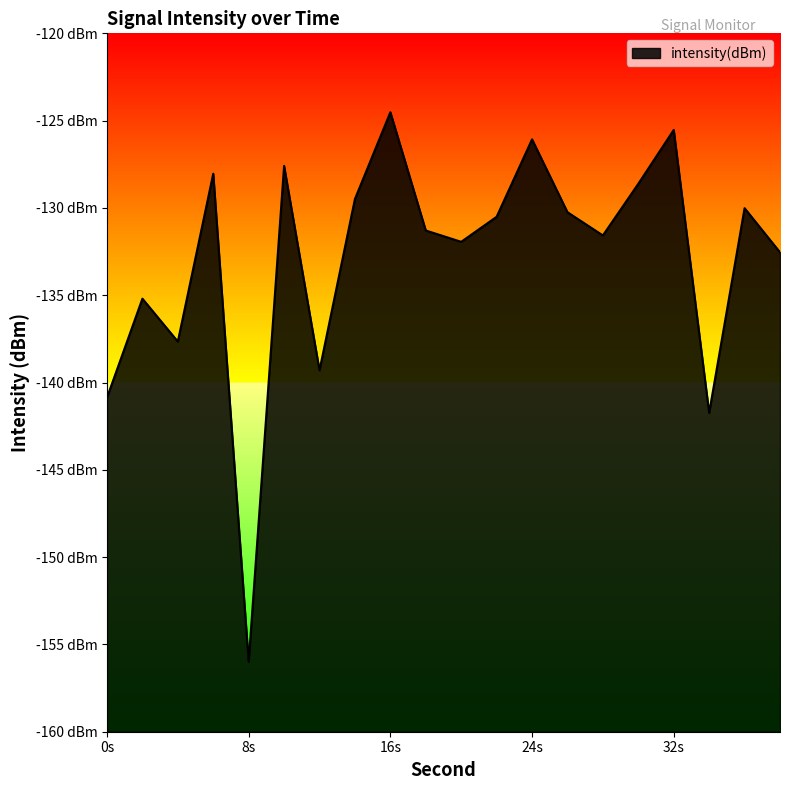

What is the value of the 18th point from the left?

-141.7